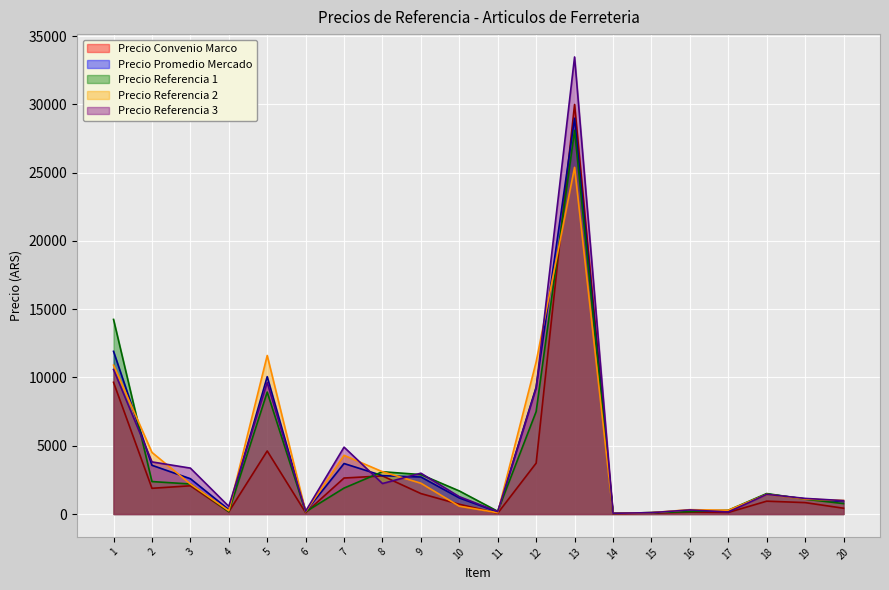

Which series has the largest range (max minus min)?

Precio Referencia 3